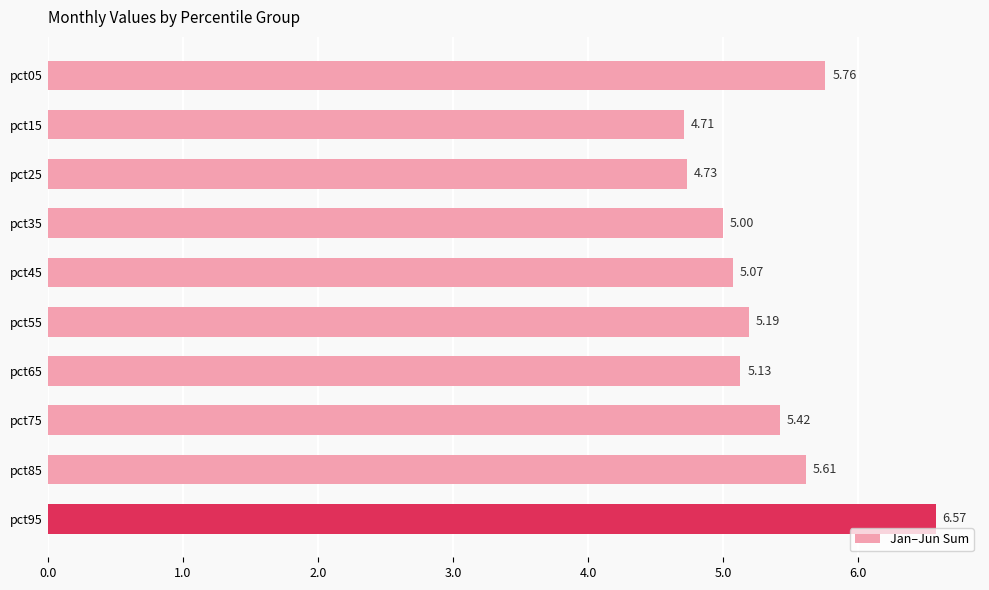

Which category has the highest value across all series?

pct95